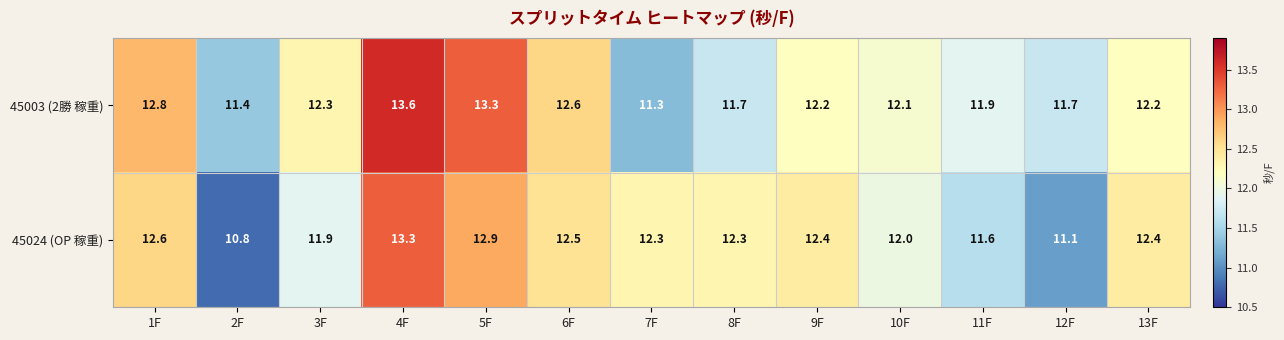

Which category has the highest value in the 45003 (2勝 稼重) series?

4F